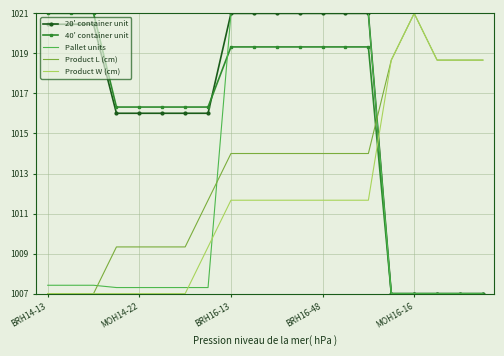

What is the maximum value for Pallet units?

1021.0